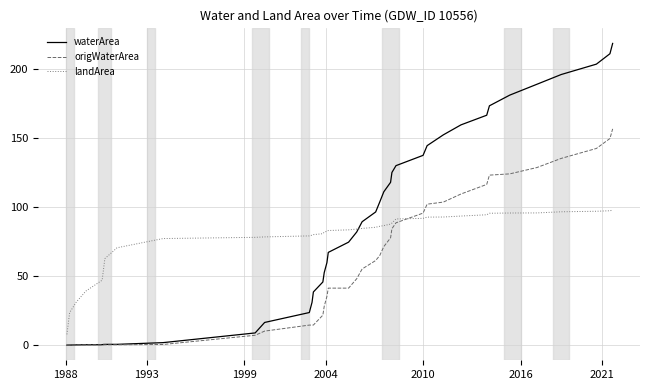

Which series has the widest spread of values?

waterArea